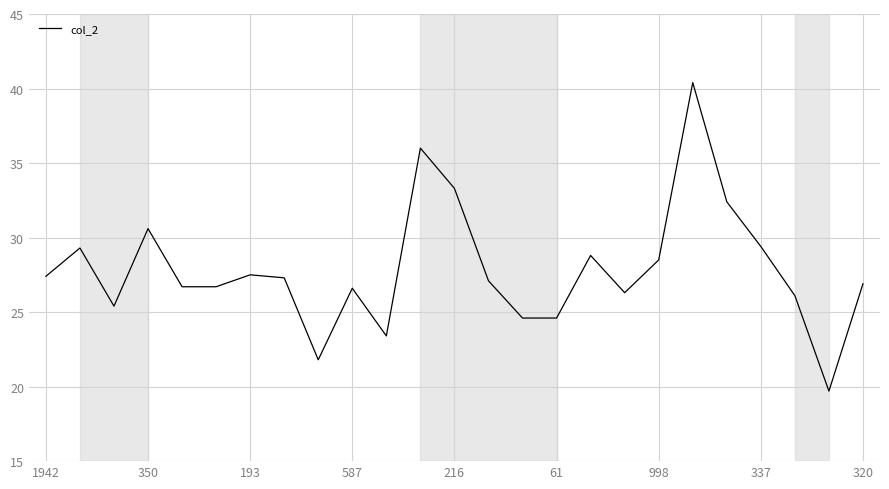

What is the difference between the maximum and minimum values?

20.7